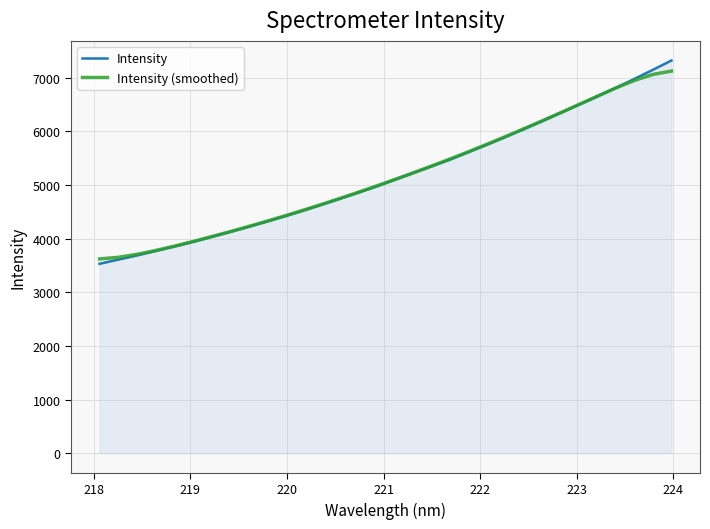

Which series has the largest range (max minus min)?

Intensity